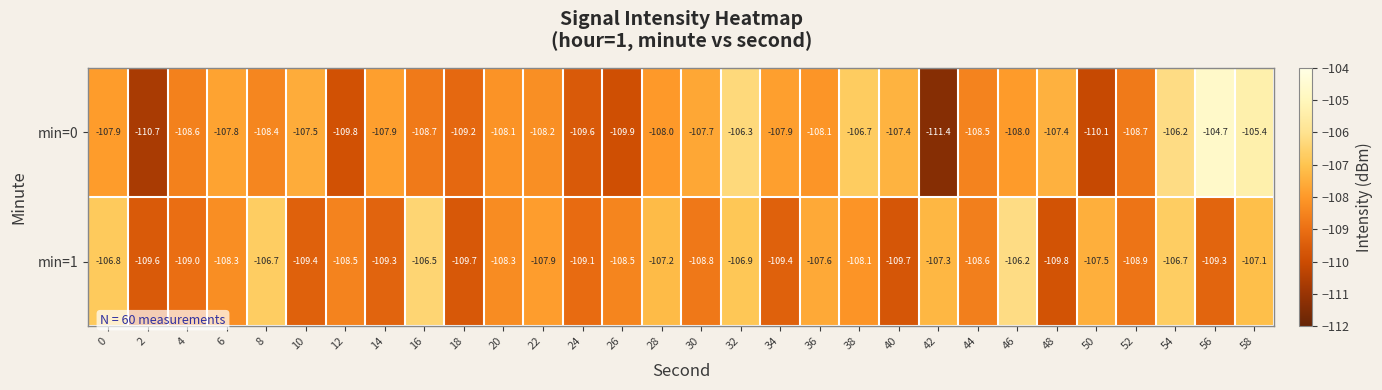

Rank the series by their maximum value, from highest to lowest.

min=0, min=1